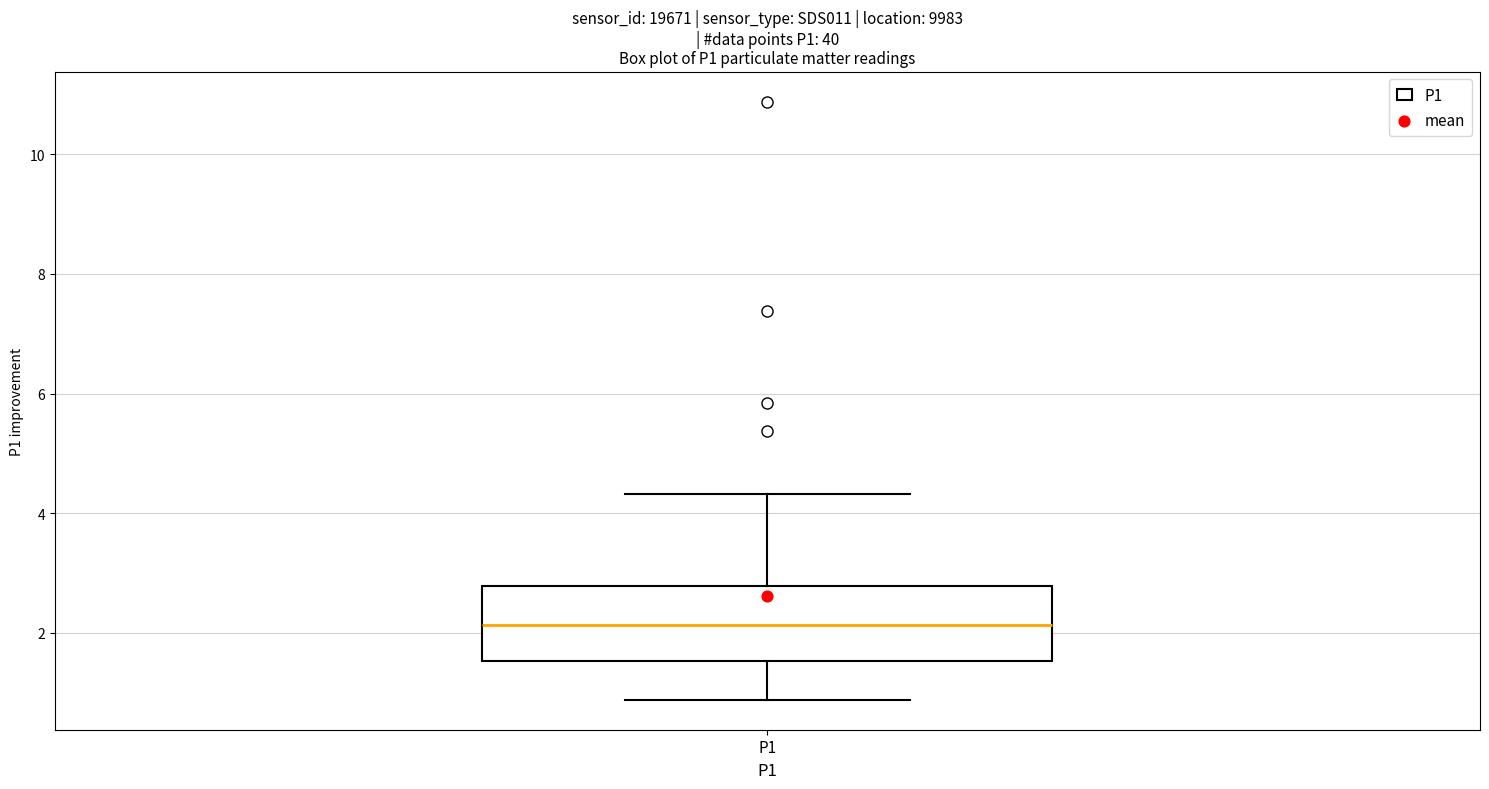

Read this box plot against the y-axis: the position of the median line, the range covered by the box, and the ends of both whiskers. The values are not printed on the chart, so give them approximately, as read against the axis.

median 2.2, box 1.6 to 2.8, whiskers 0.8 to 4.4